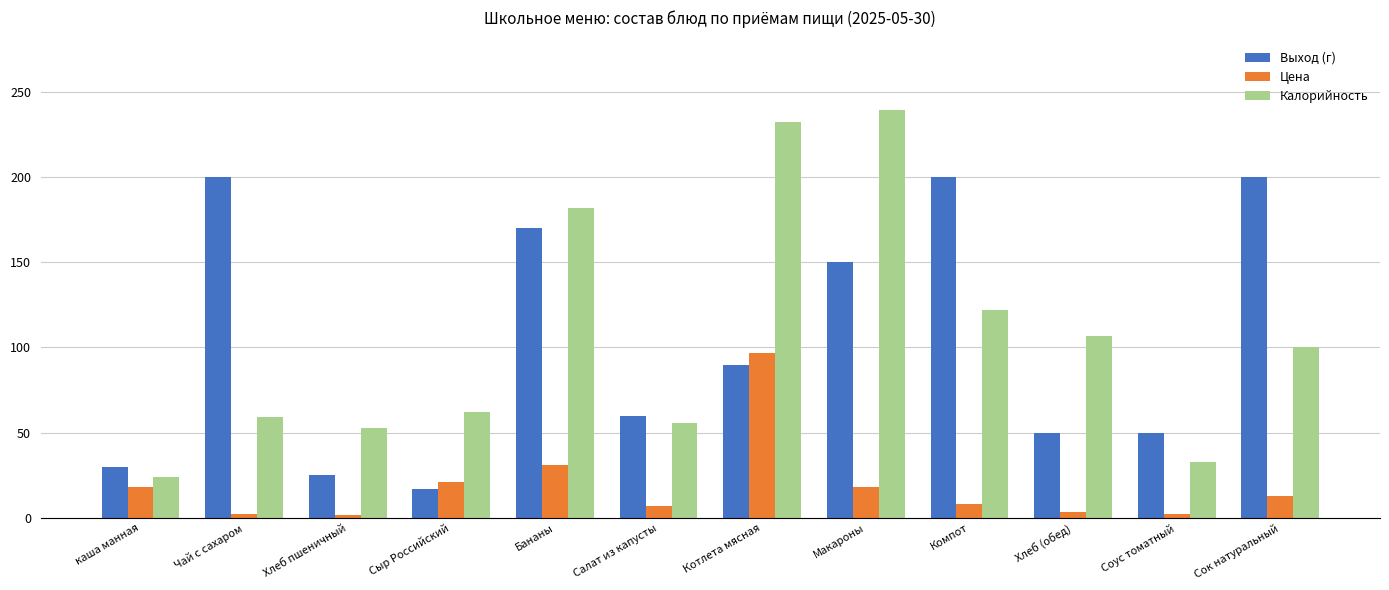

The Выход (г) series shows 17.0 at Сыр Российский. True or false?

True